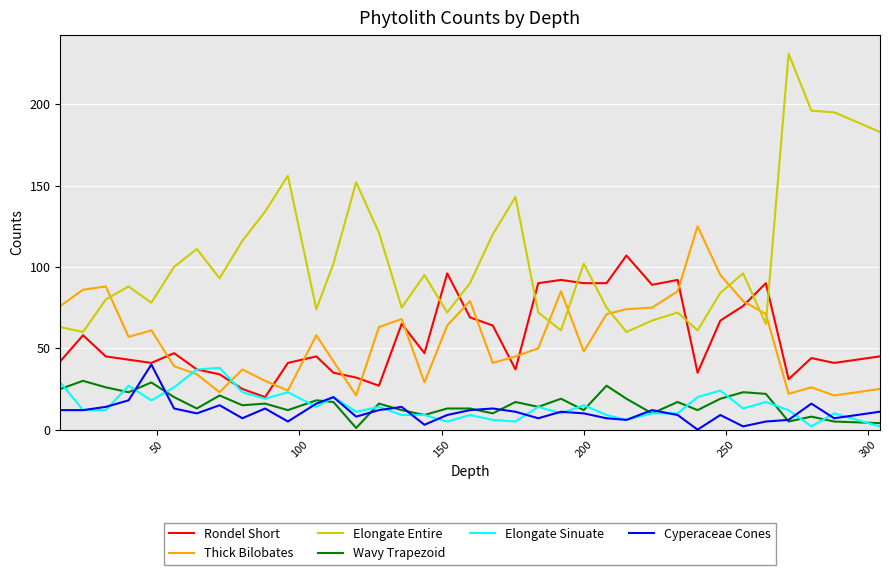

Which series has the largest range (max minus min)?

Elongate Entire